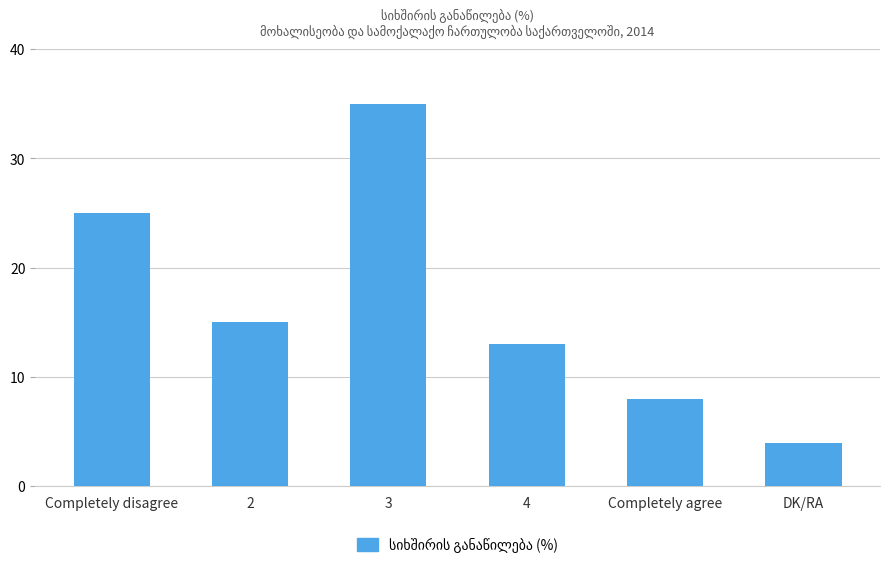

Reading left to right, extract all data points from this chart.

25	15	35	13	8	4